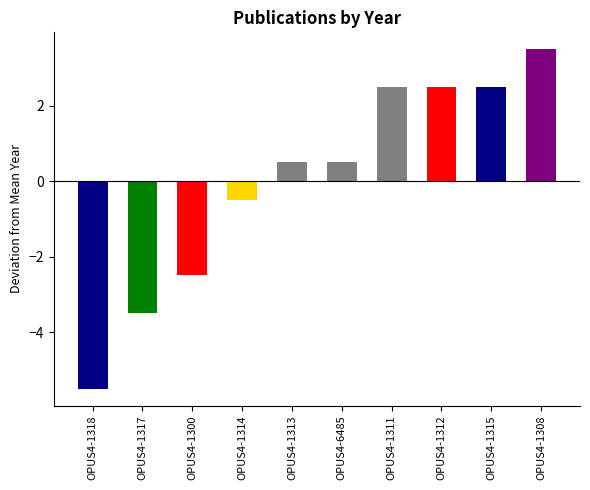

Rank the categories by value from highest to lowest.

OPUS4-1308, OPUS4-1311, OPUS4-1312, OPUS4-1315, OPUS4-1313, OPUS4-6485, OPUS4-1314, OPUS4-1300, OPUS4-1317, OPUS4-1318